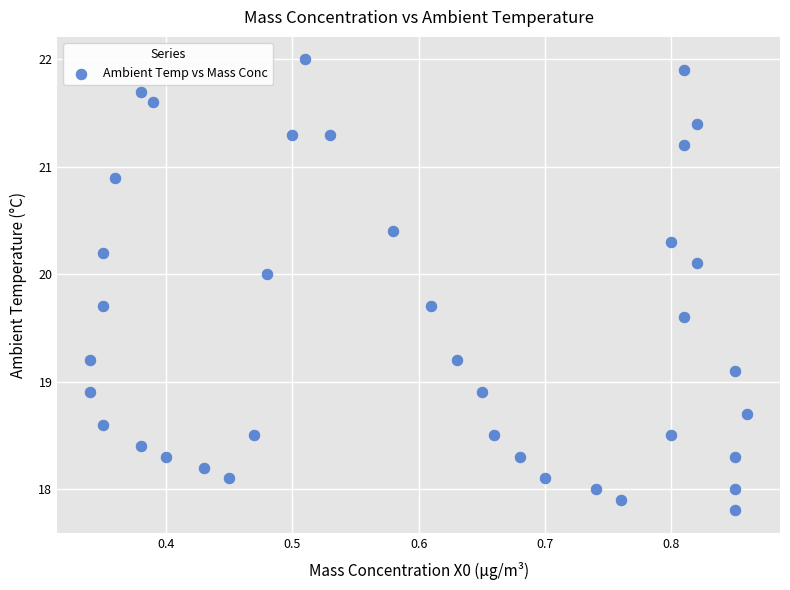

What is the range of X values (max minus min)?

0.5